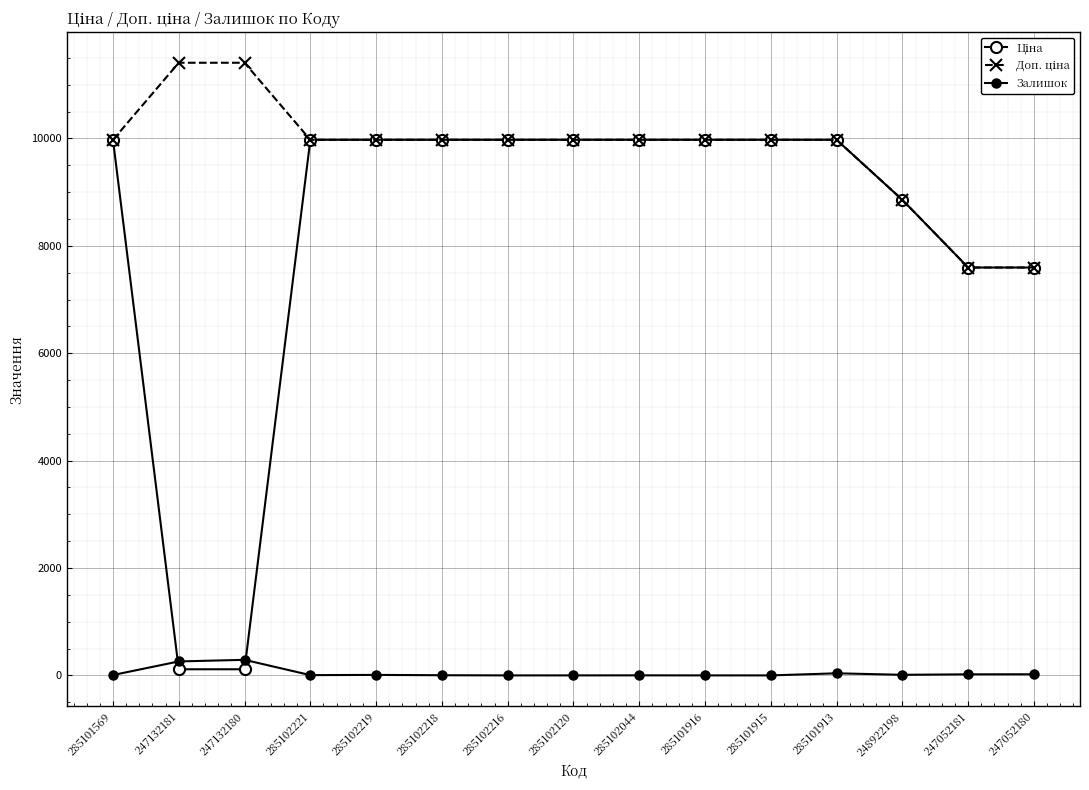

Rank the series by their average value, from highest to lowest.

Доп. ціна, Ціна, Залишок